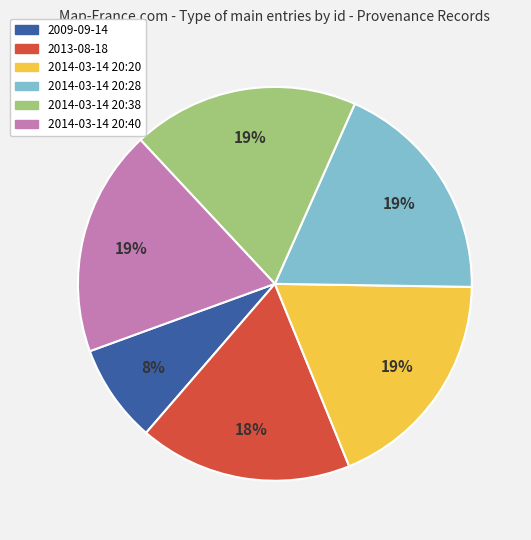

To the nearest percent, what is the combined percentage of 2014-03-14 20:20 and 2014-03-14 20:38?

37%